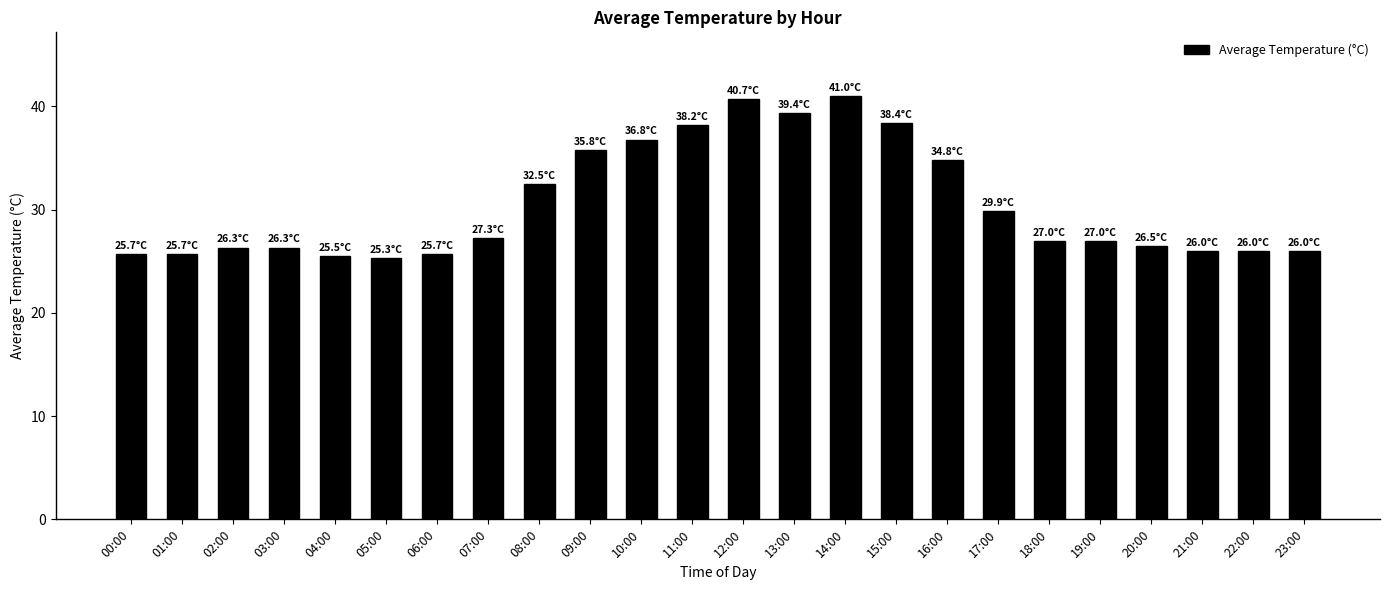

Which has a higher value, 08:00 or 11:00?

11:00